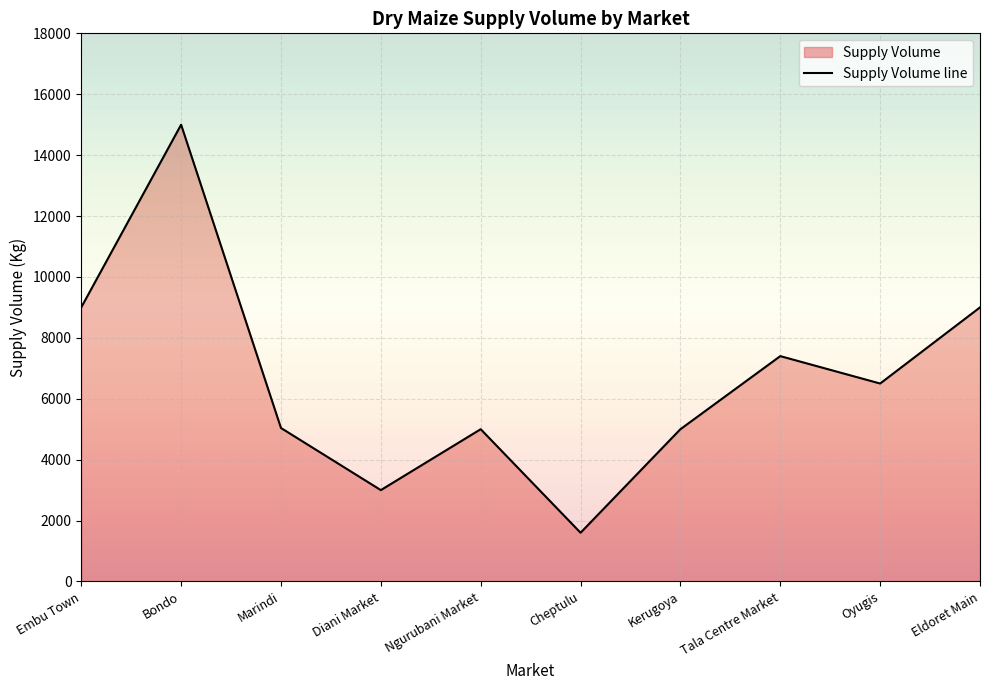

True or false: the data shows 8997 at Ngurubani Market.

False